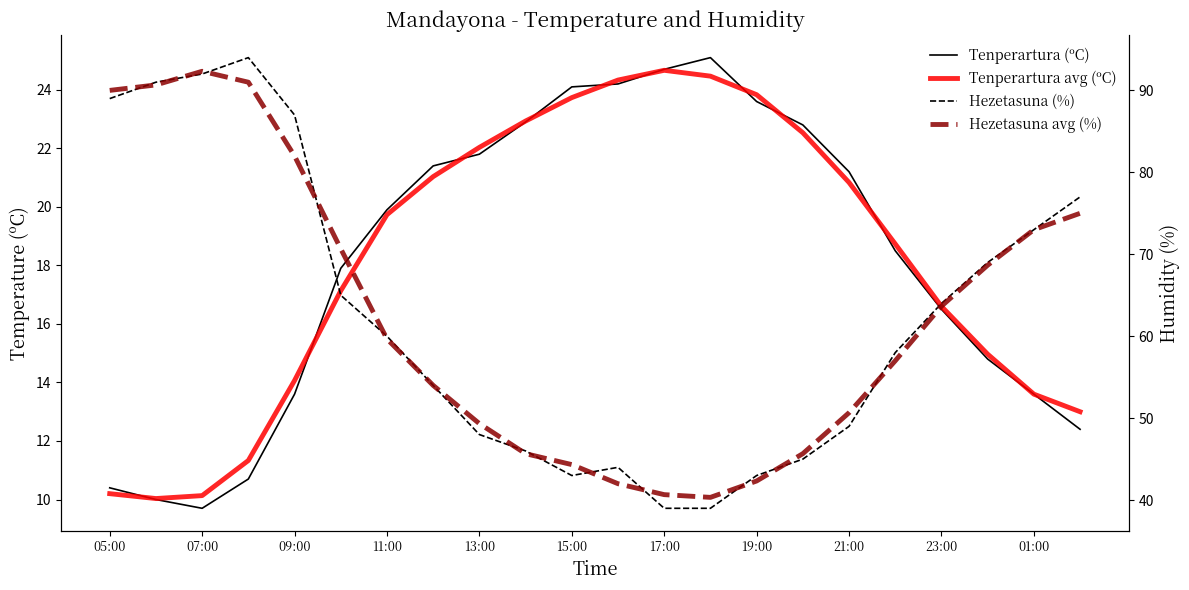

Which series has the largest total across all categories?

Hezetasuna (%)